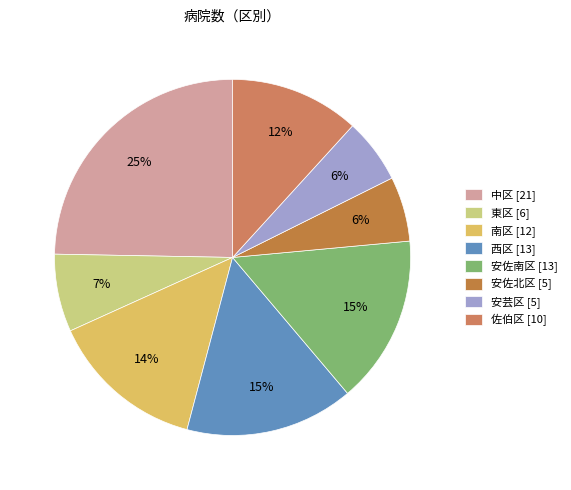

To the nearest percent, what is the difference between the largest and smallest slice percentages?

19%